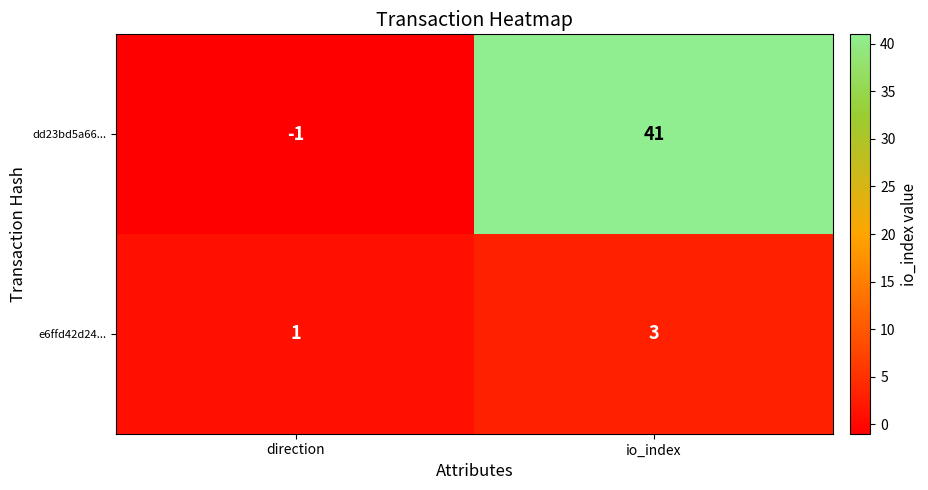

Reading right to left, what are all the values shown in this chart?

dd23bd5a66...: io_index=41	direction=-1
e6ffd42d24...: io_index=3	direction=1